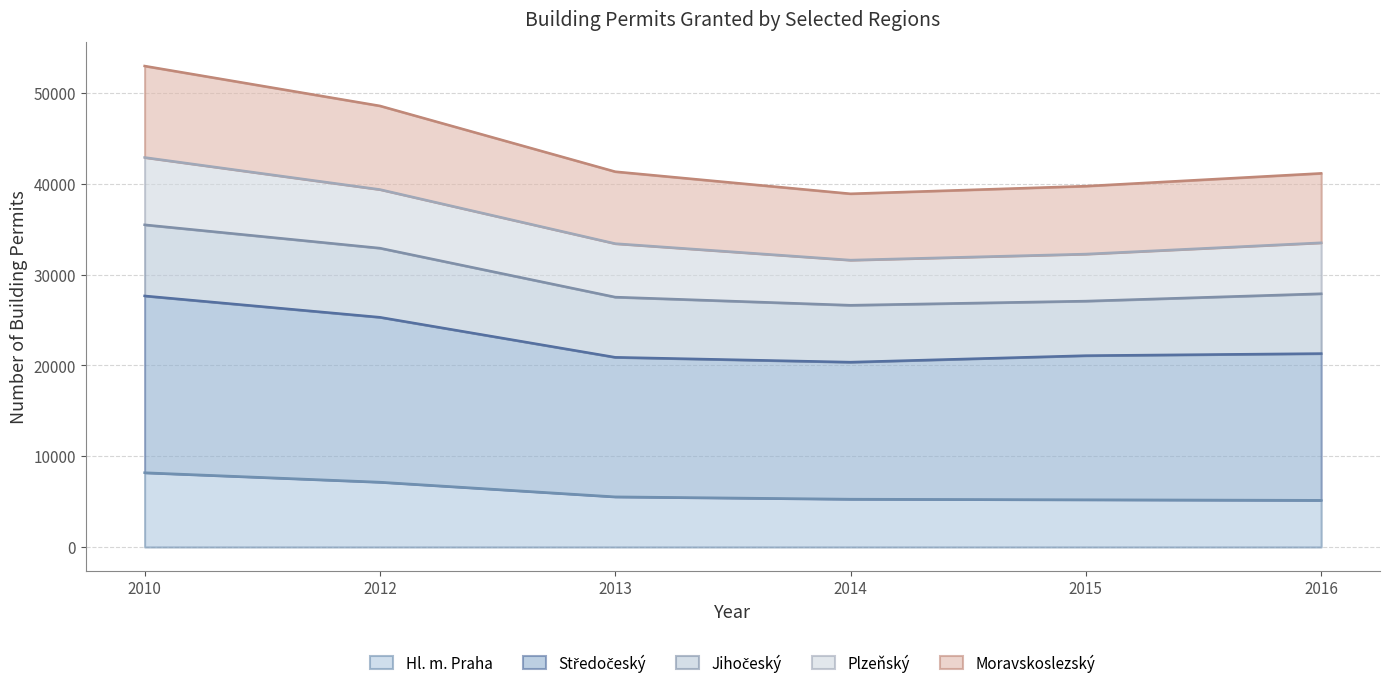

True or false: Středočeský has a value of 20371 at 2014.

True